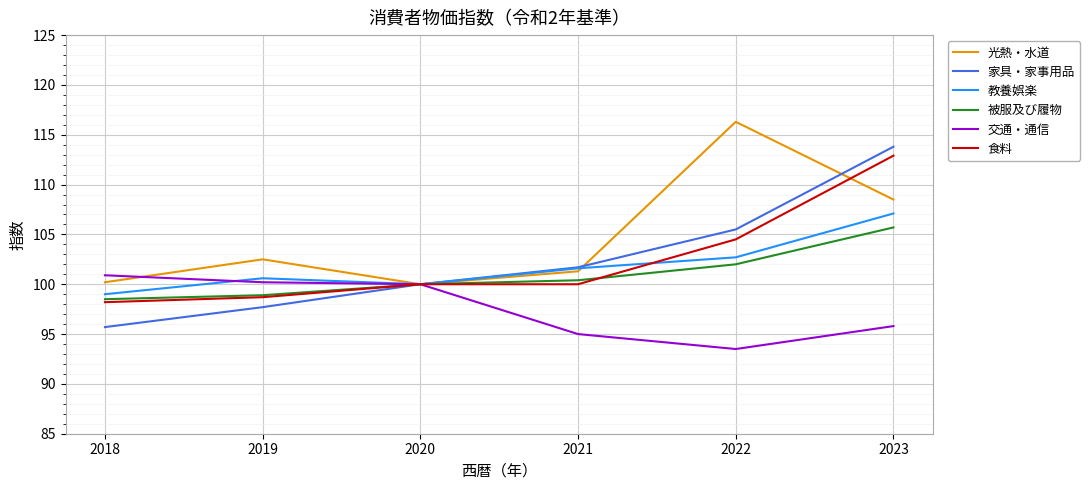

Between 2018 and 2020, which series saw the biggest shift?

家具・家事用品